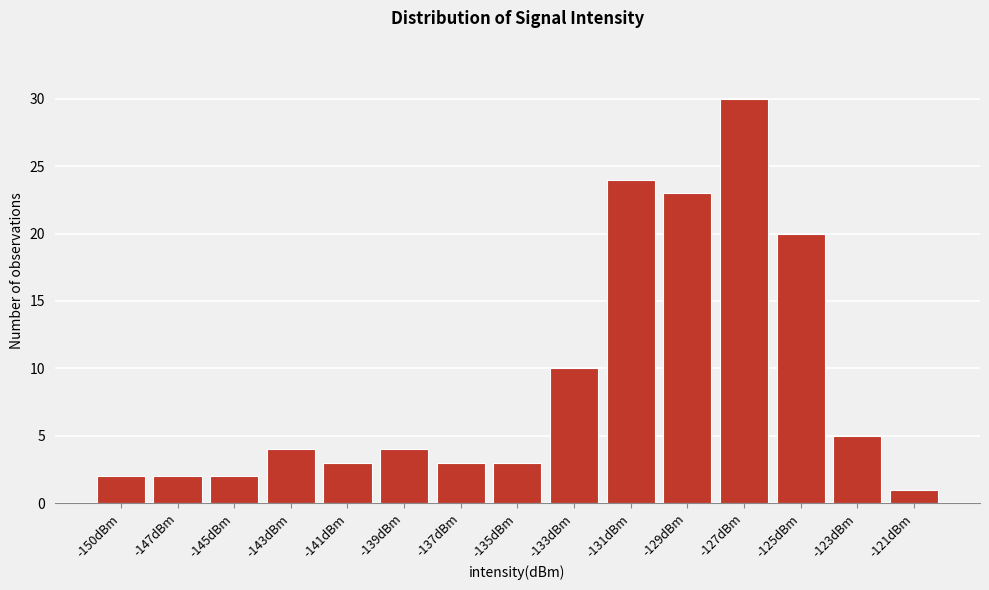

Reading right to left, transcribe all the data shown in this chart.

-121dBm=1	-123dBm=5	-125dBm=20	-127dBm=30	-129dBm=23	-131dBm=24	-133dBm=10	-135dBm=3	-137dBm=3	-139dBm=4	-141dBm=3	-143dBm=4	-145dBm=2	-147dBm=2	-150dBm=2